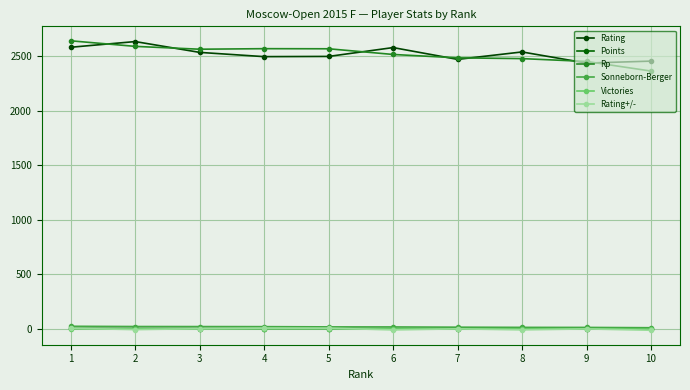

True or false: Rating and Sonneborn-Berger intersect in this chart.

False